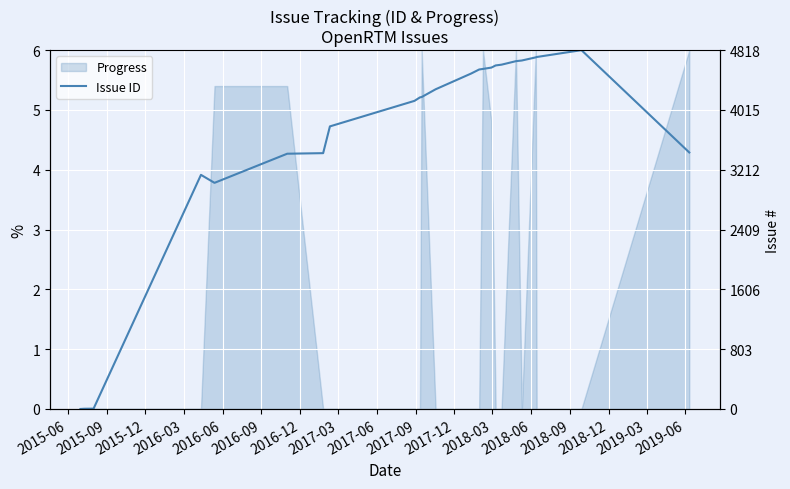

What is the change in value from 2016-12 to 2017-09?

+0.9